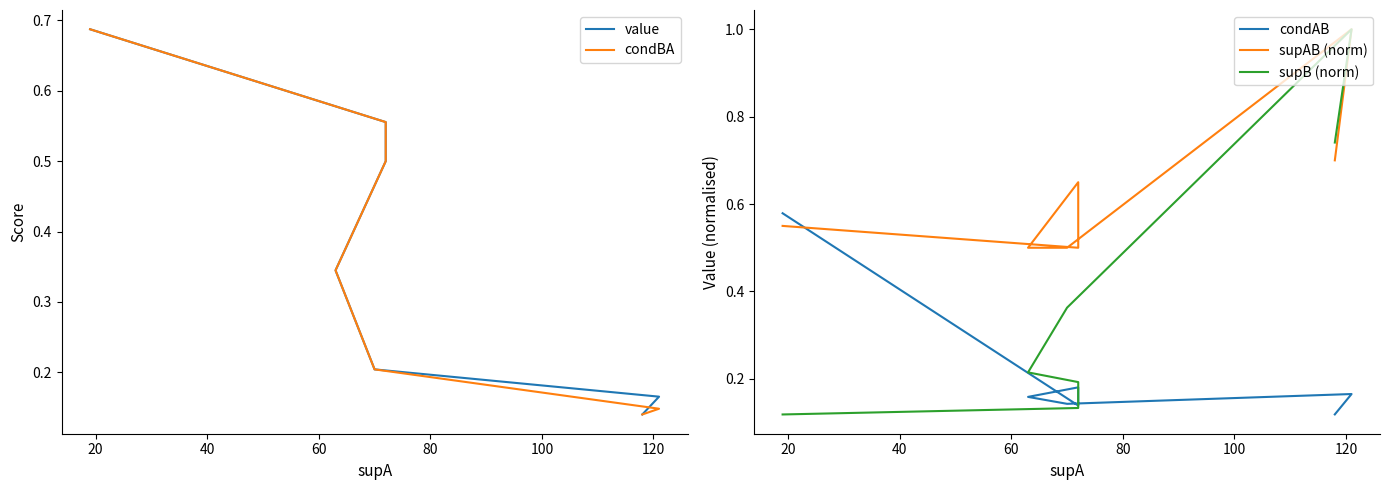

Which series ends up on top after the final intersection of condAB and supAB (norm)?

supAB (norm)